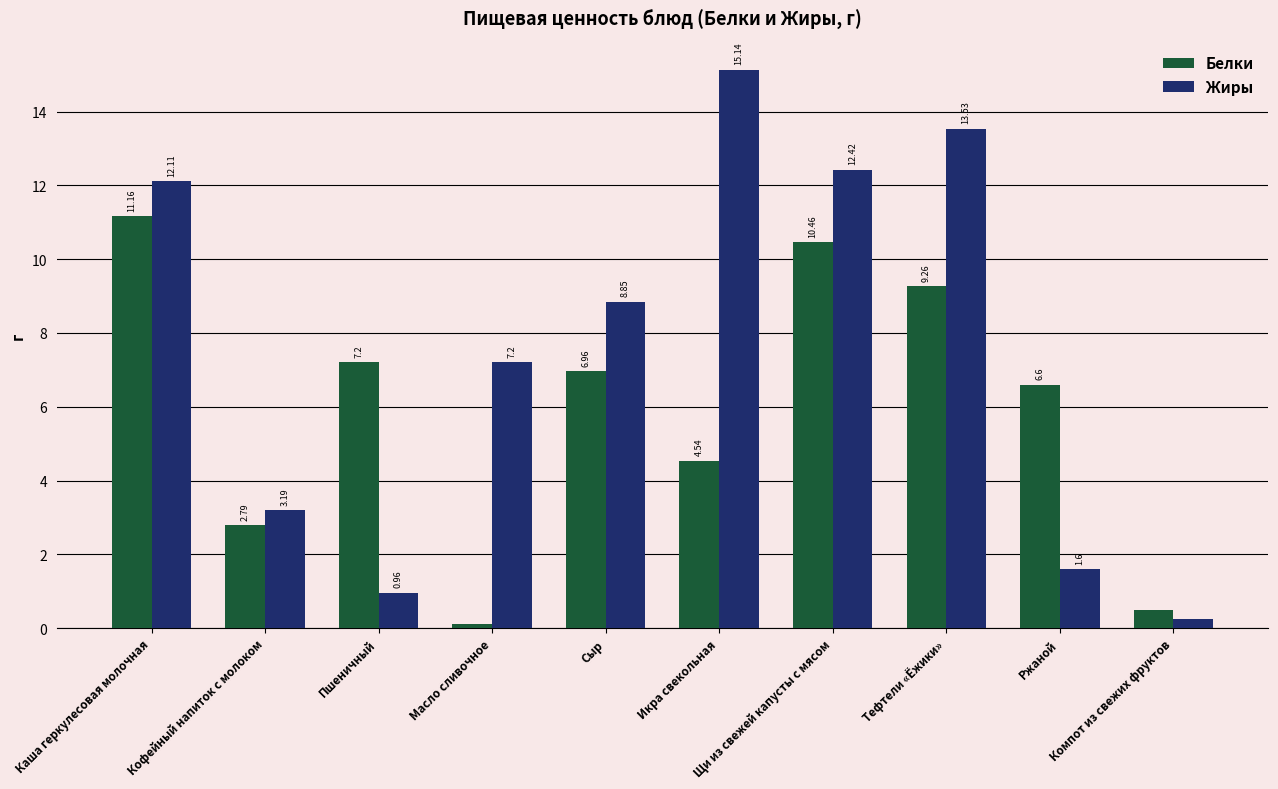

Which series changed the most between Масло сливочное and Компот из свежих фруктов?

Жиры